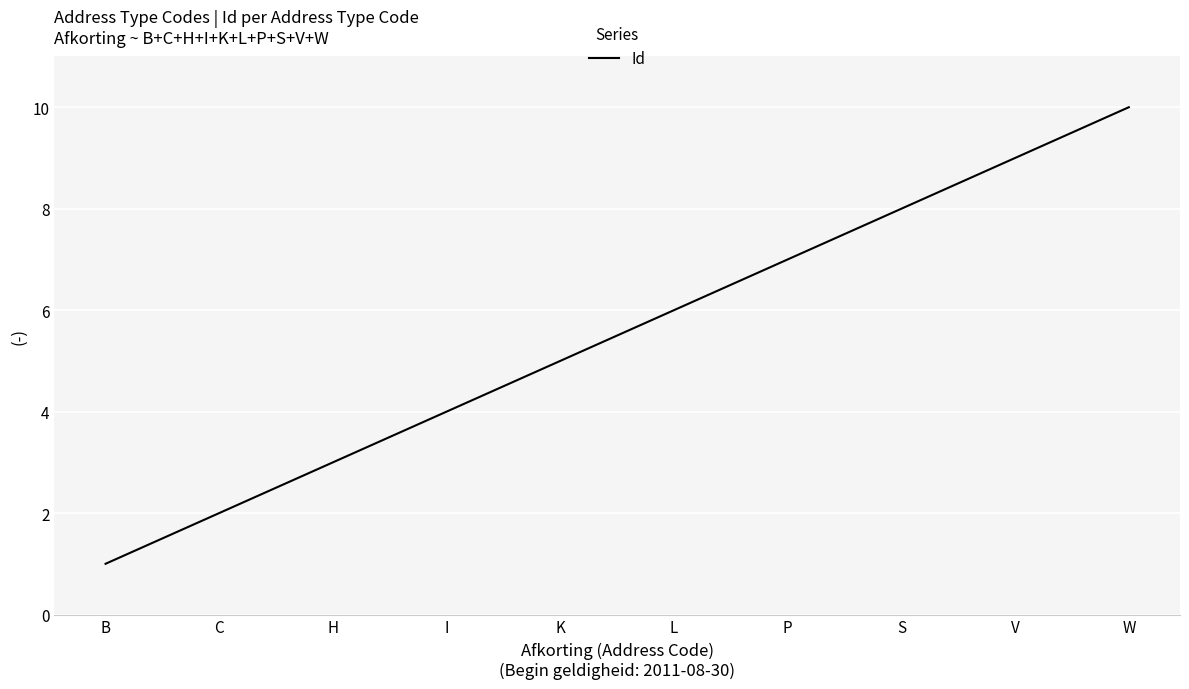

What is the average value?

6